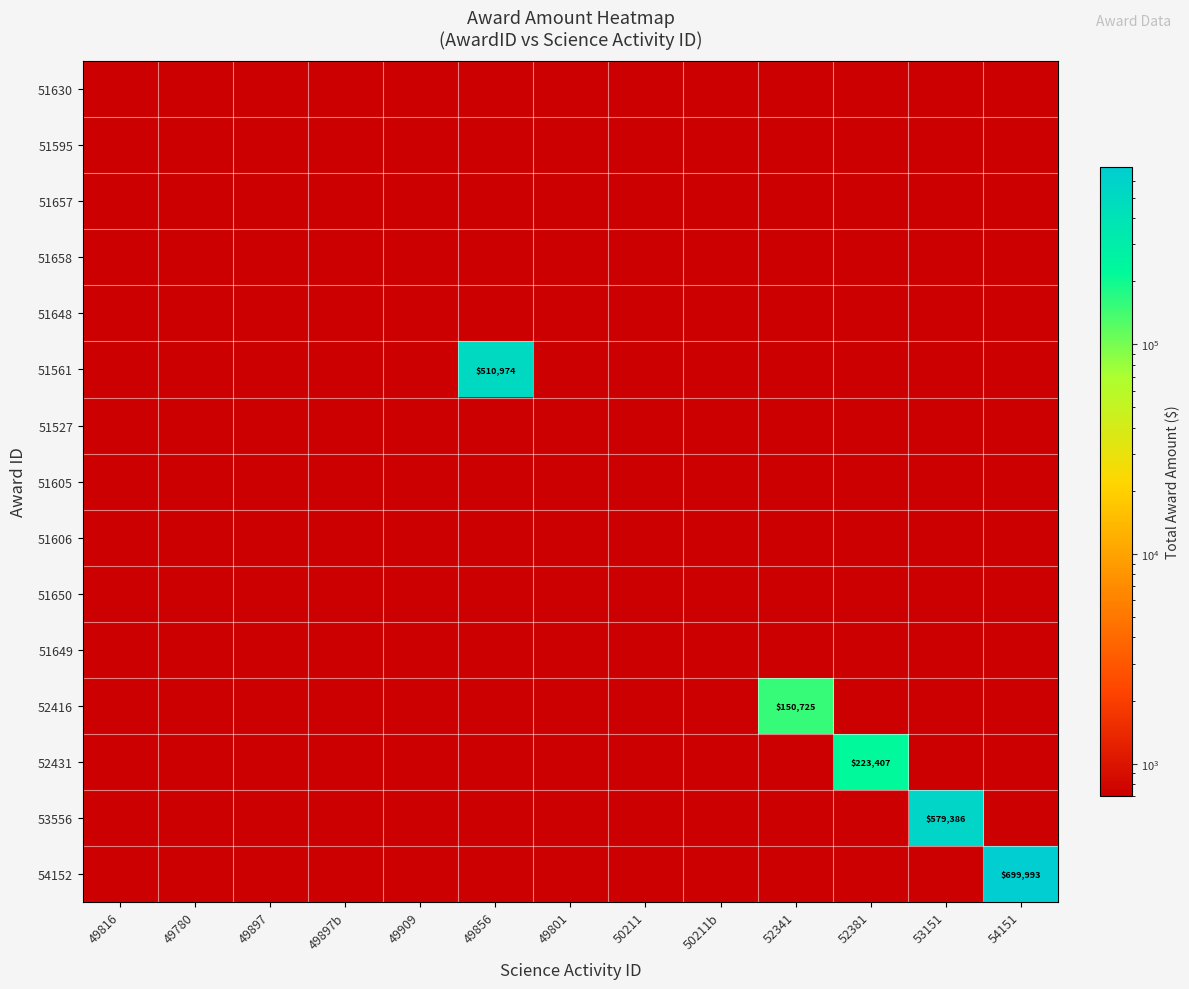

Between 50211 and 49897b, which is larger?

50211